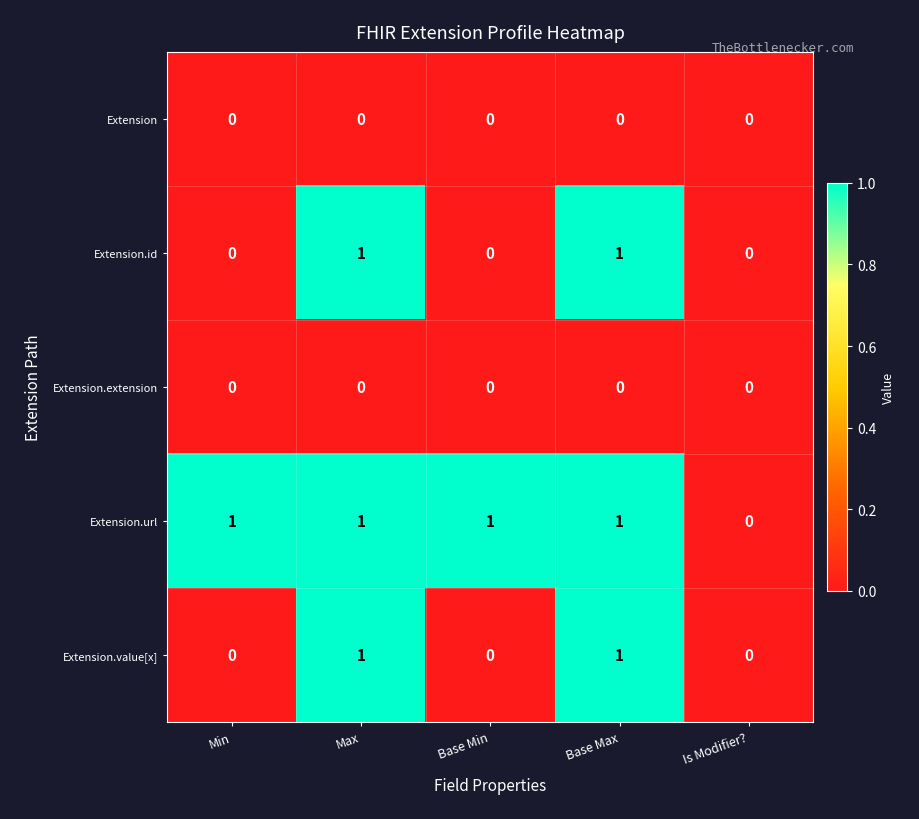

What is the total value across all series at Base Max?

3